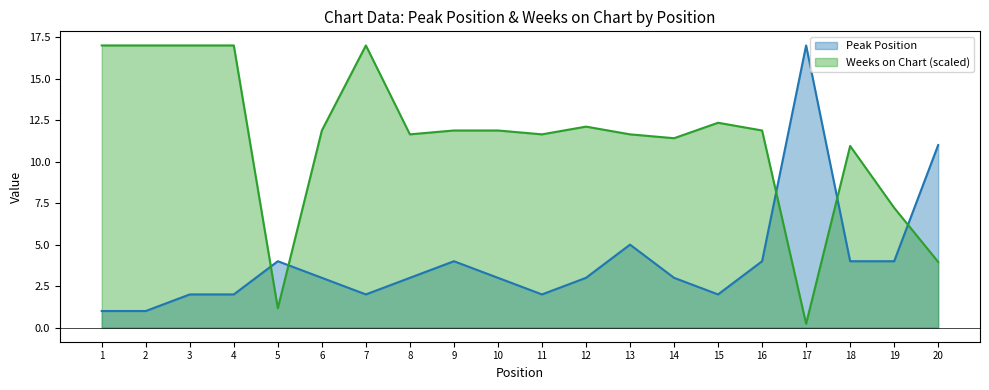

What are all the series names shown in the legend?

Peak Position, Weeks on Chart (scaled)